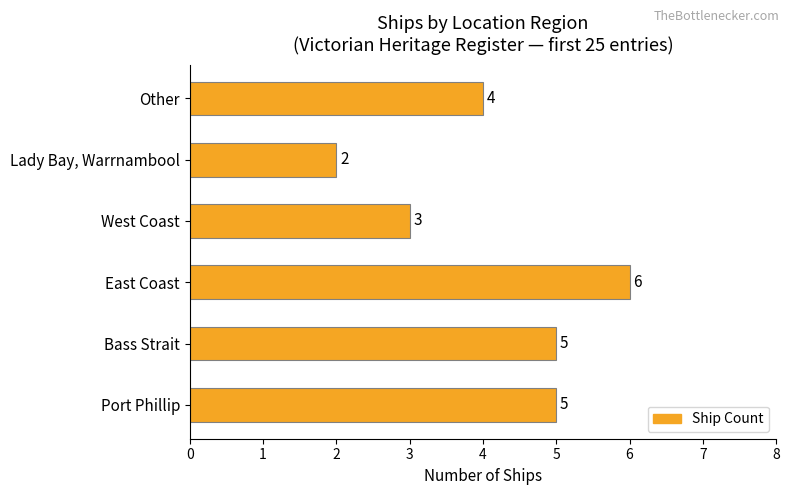

The chart shows a value of 7 at Port Phillip. True or false?

False